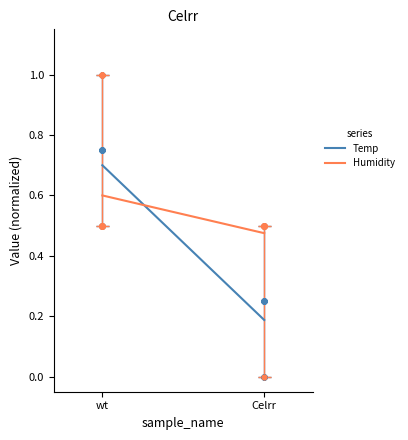

Which series contains the lowest Y value?

Temp